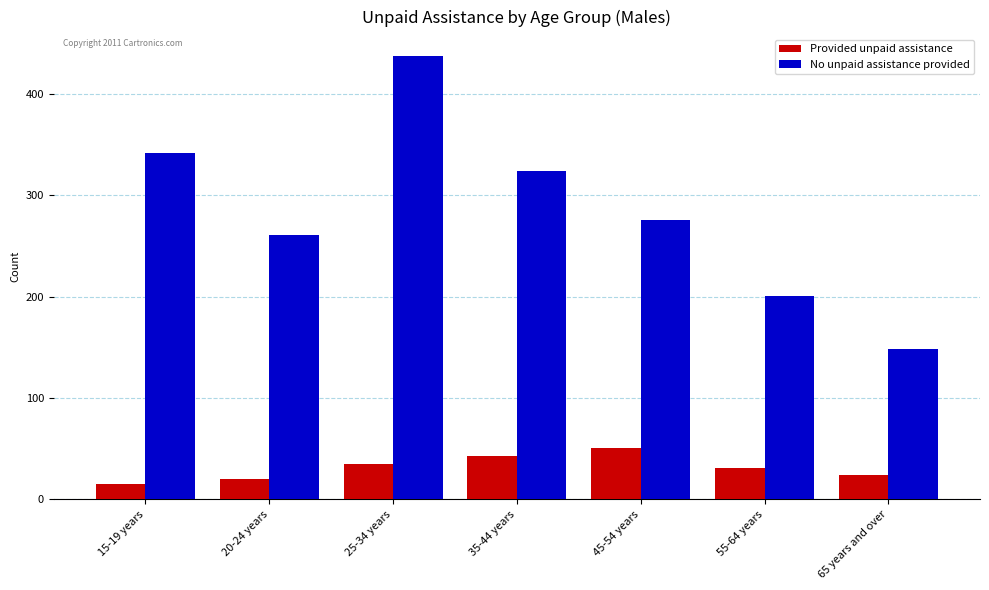

What is the total value across all series at 65 years and over?

172